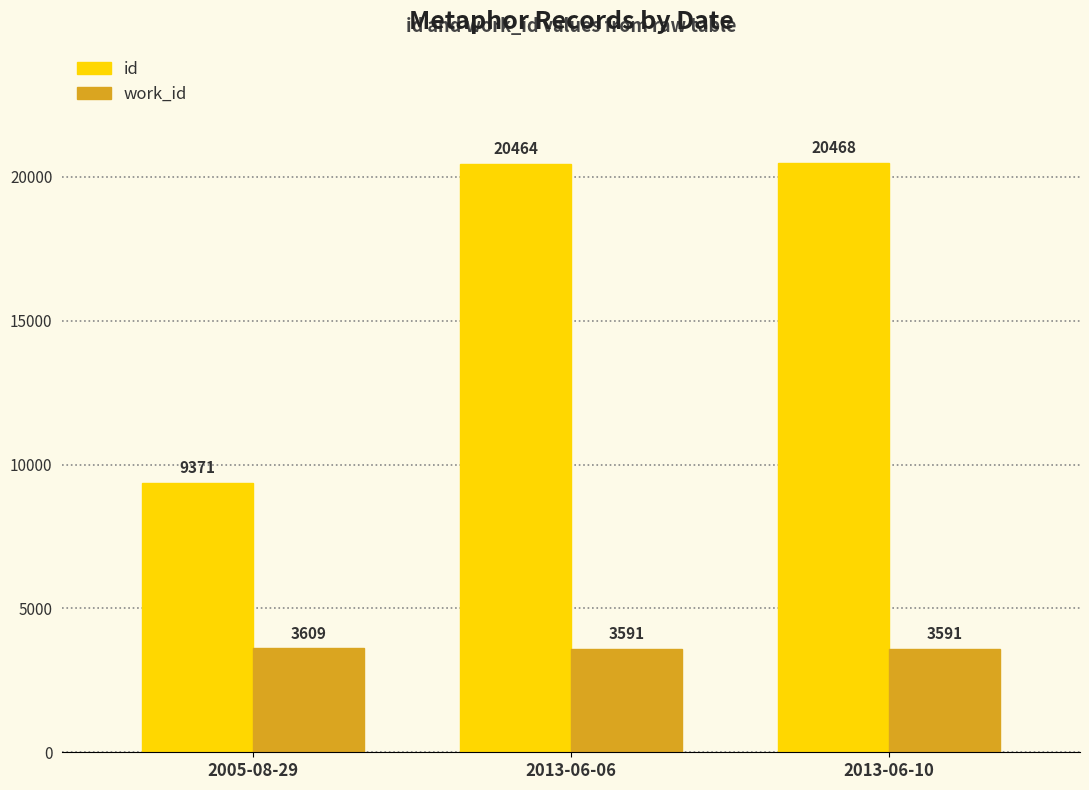

Count the work_id values in the range 3591 to 3609.

3